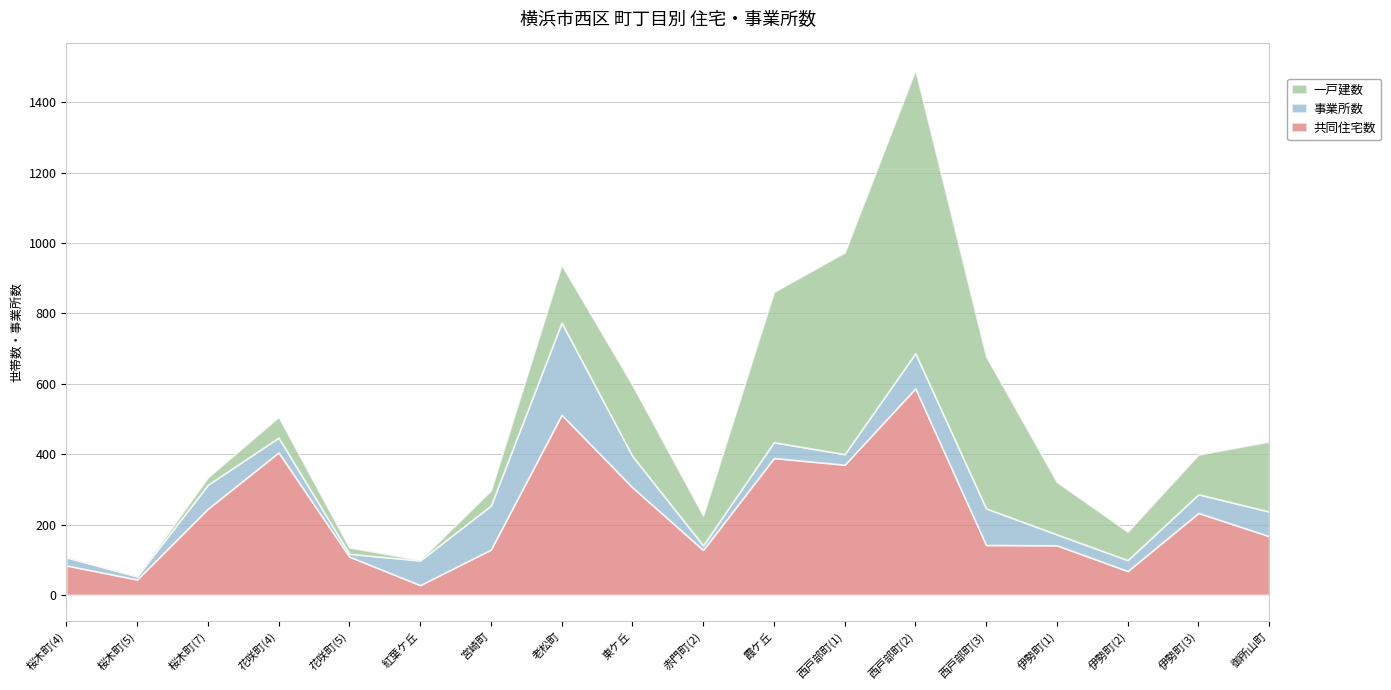

What is the total value across all series at 花咲町(4)?

506